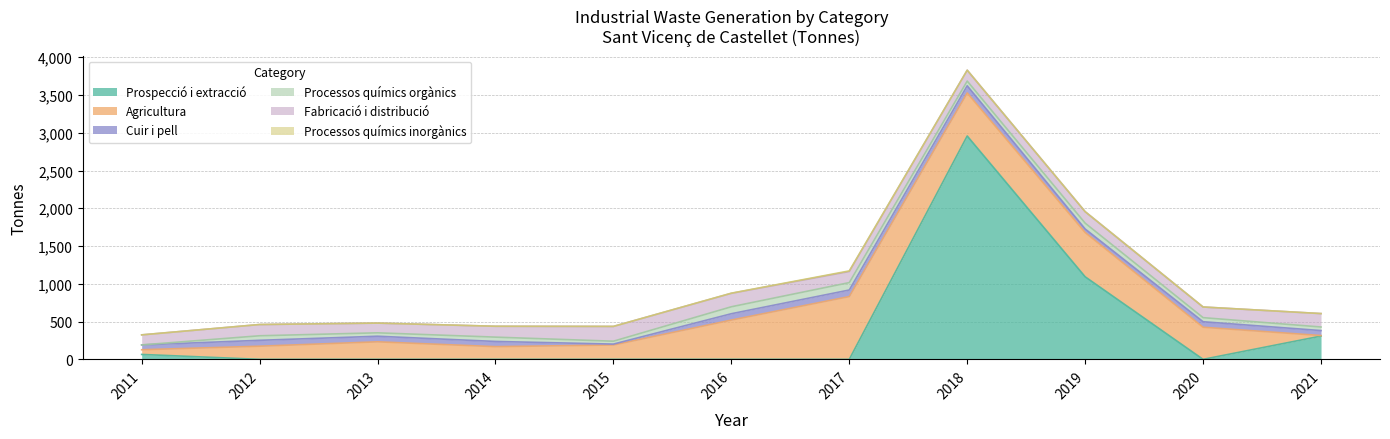

Which series has the widest spread of values?

Prospecció i extracció